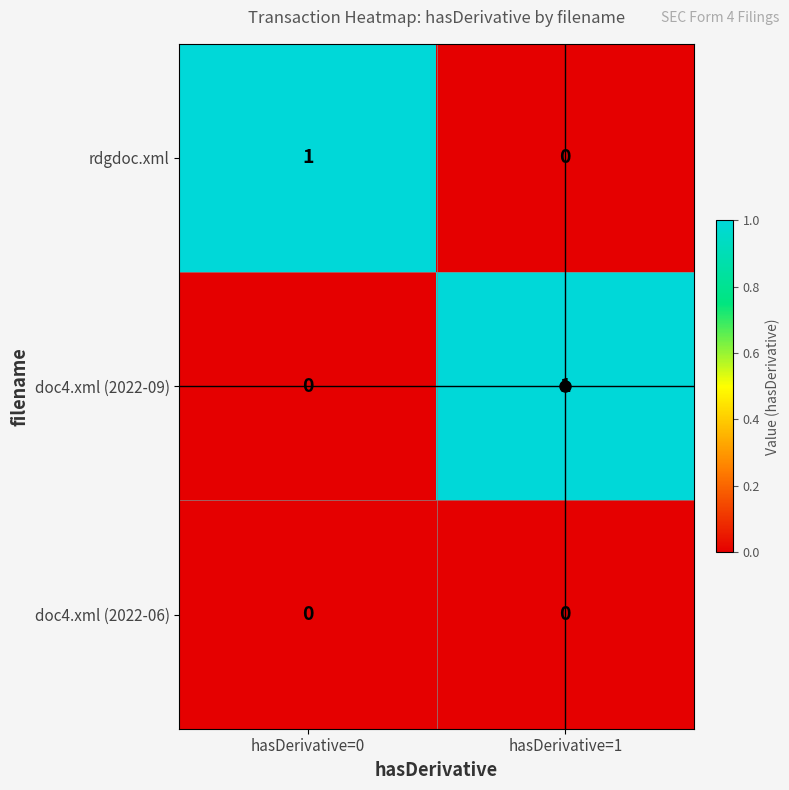

The doc4.xml (2022-06) series shows 0 at hasDerivative=0. True or false?

True